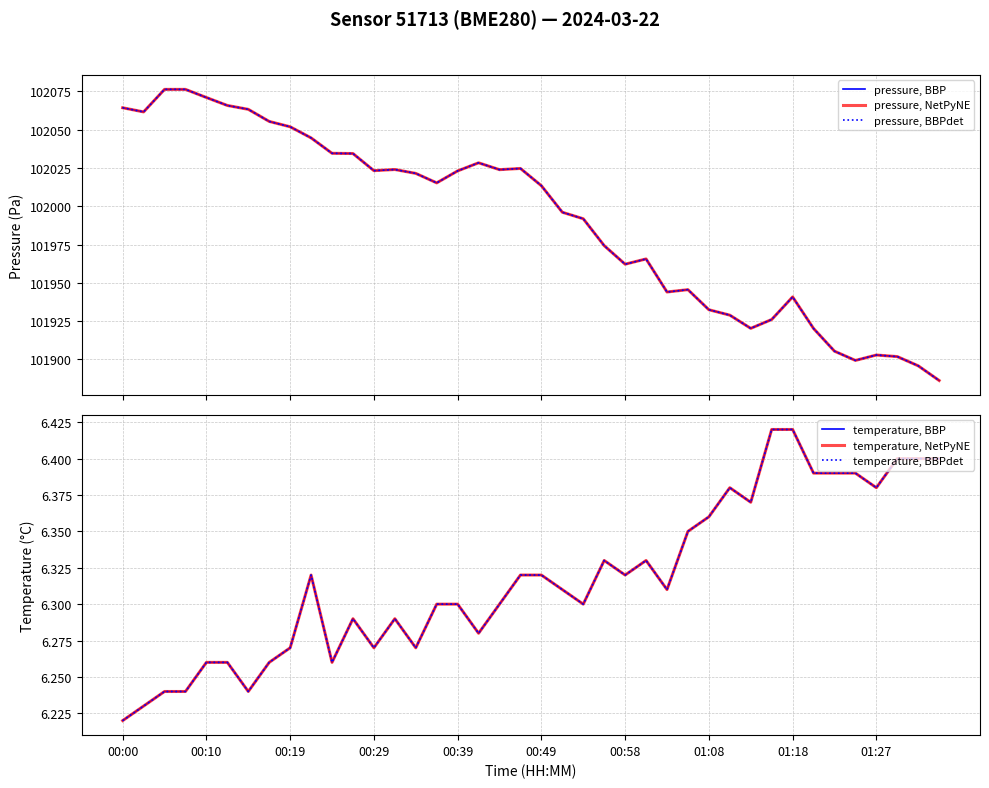

In pressure, BBP, how many points are higher than both neighbors (excluding endpoints)?

7